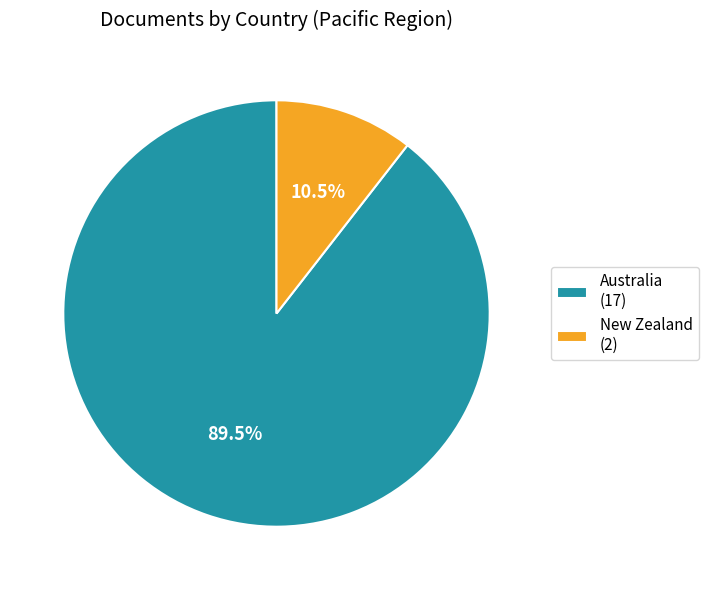

Is it true that Australia is 99% of the pie?

False